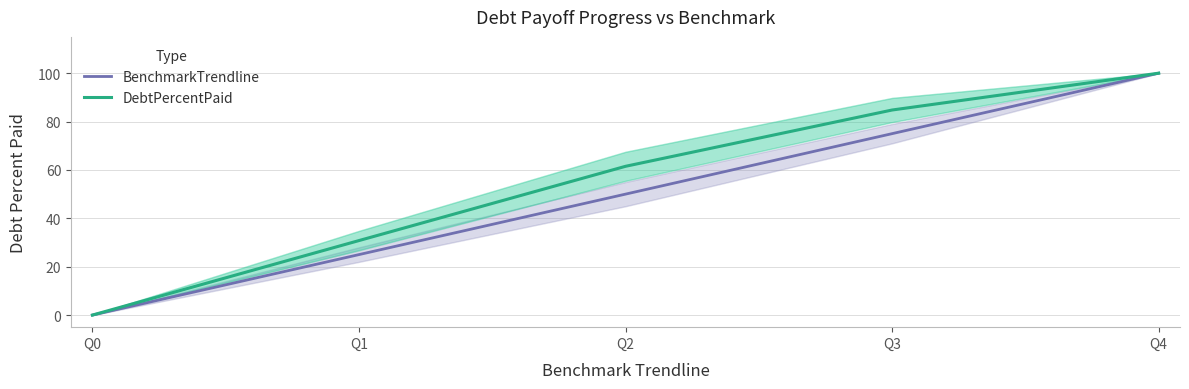

What is the difference between the highest and lowest values at Q2?

11.5